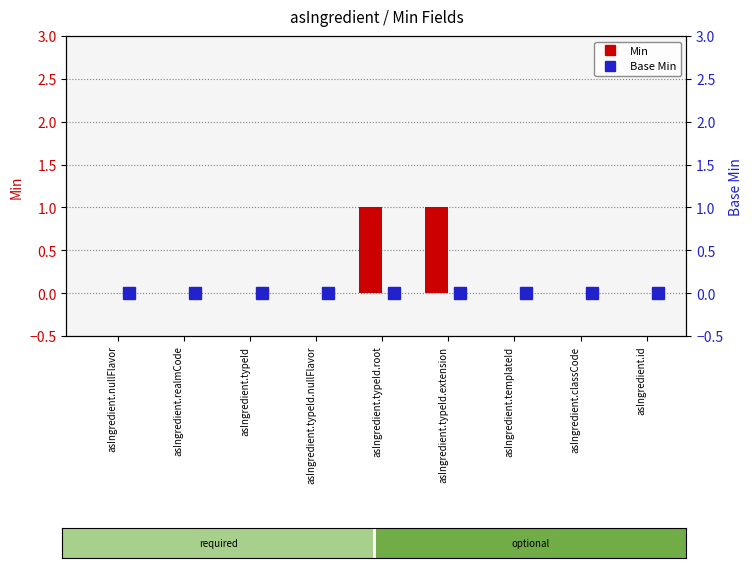

The Base Min series shows 0 at asIngredient.classCode. True or false?

True